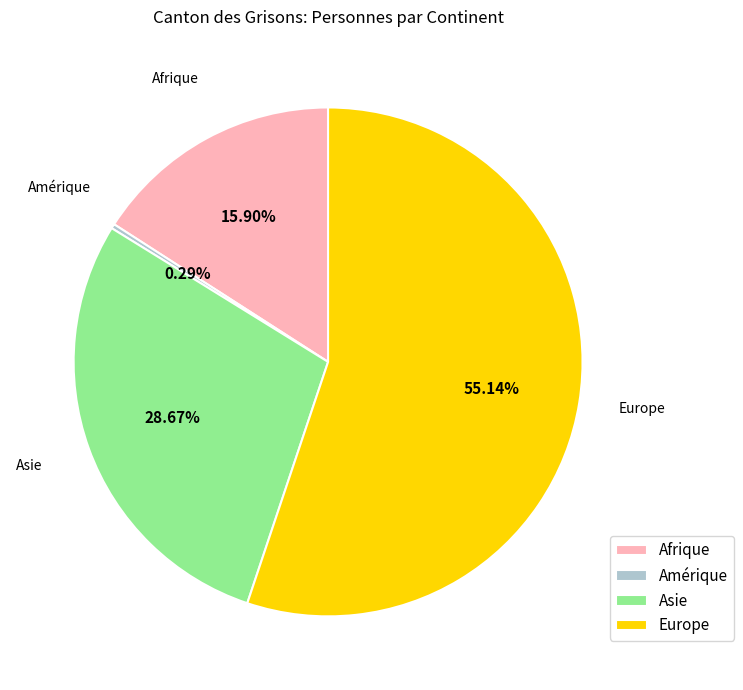

Between Amérique and Asie, which is larger?

Asie